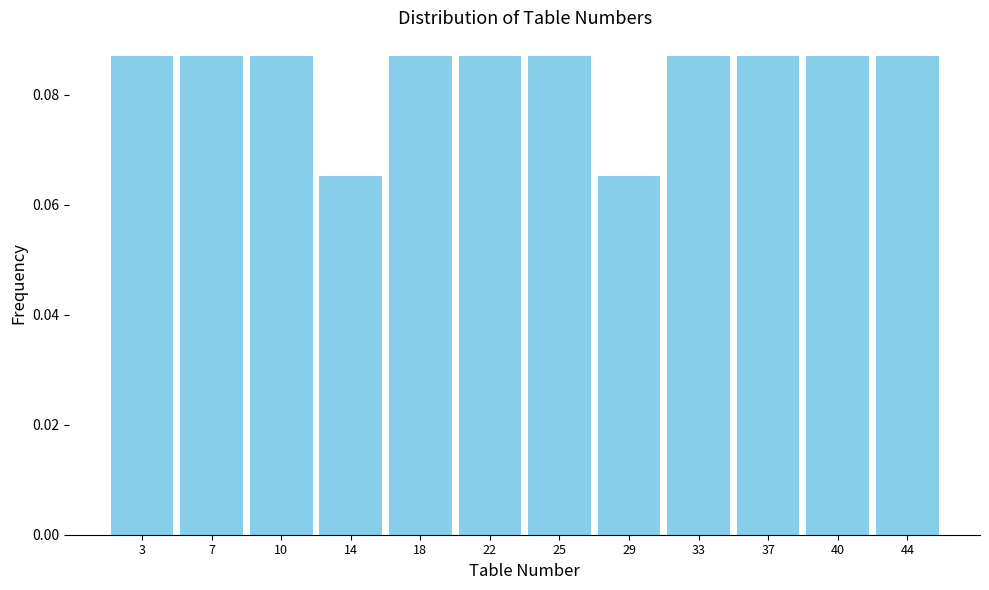

How tall is the bar that spans 4.75 to 8.50 on the x-axis? Neither the bar edges nor the heights are printed on the chart, so give them approximately, as read against the axes.

0.086